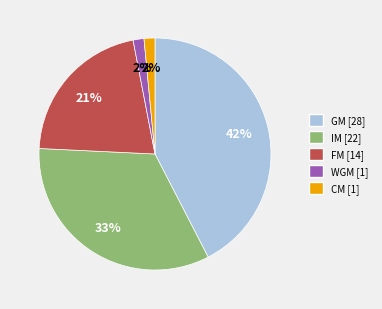

Do IM and FM together represent more than half of the pie?

Yes